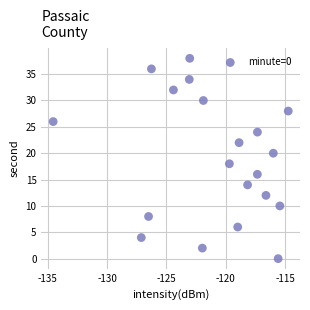

What is the range of Y values (max minus min)?

38